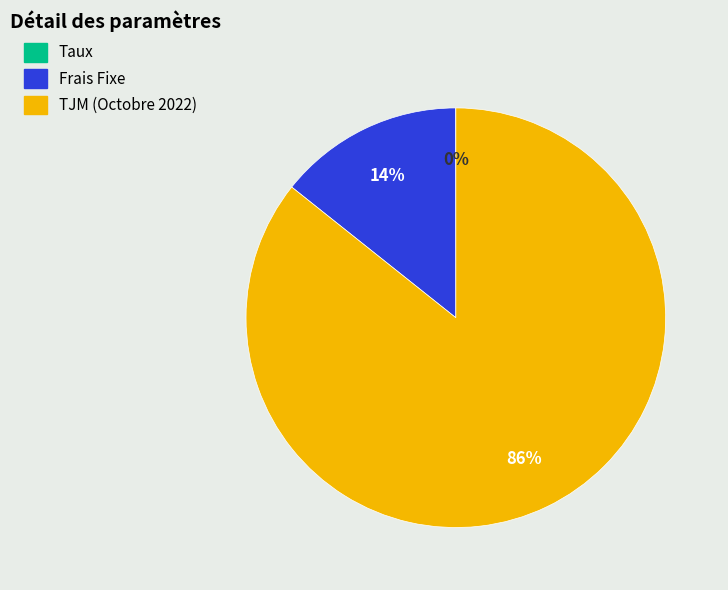

The Frais Fixe slice represents 14% of the pie. True or false?

True